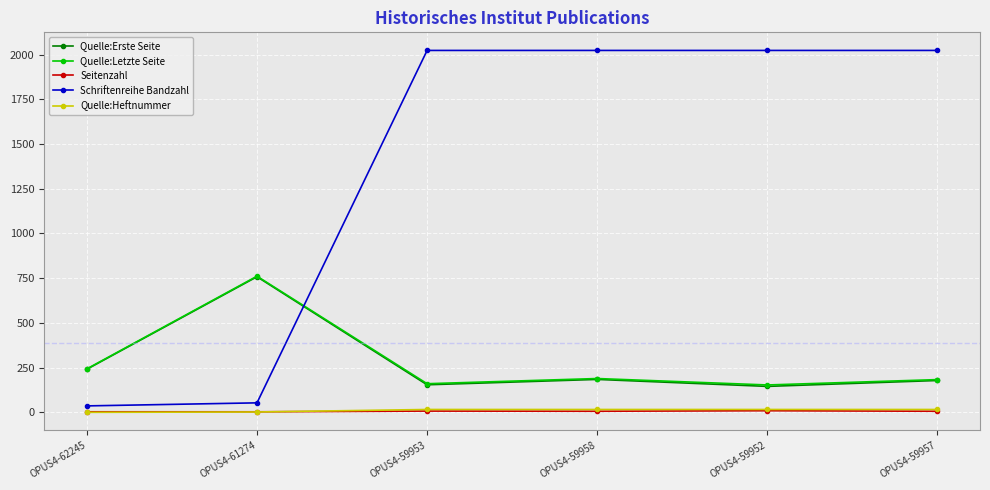

True or false: Seitenzahl has more than 2 points higher than both neighbors.

False